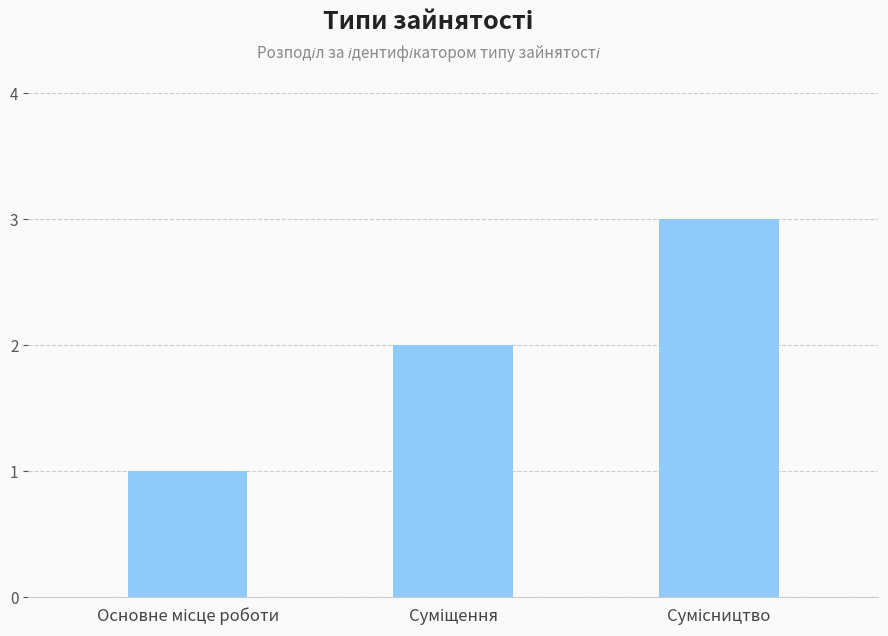

What is the sum of all values?

6